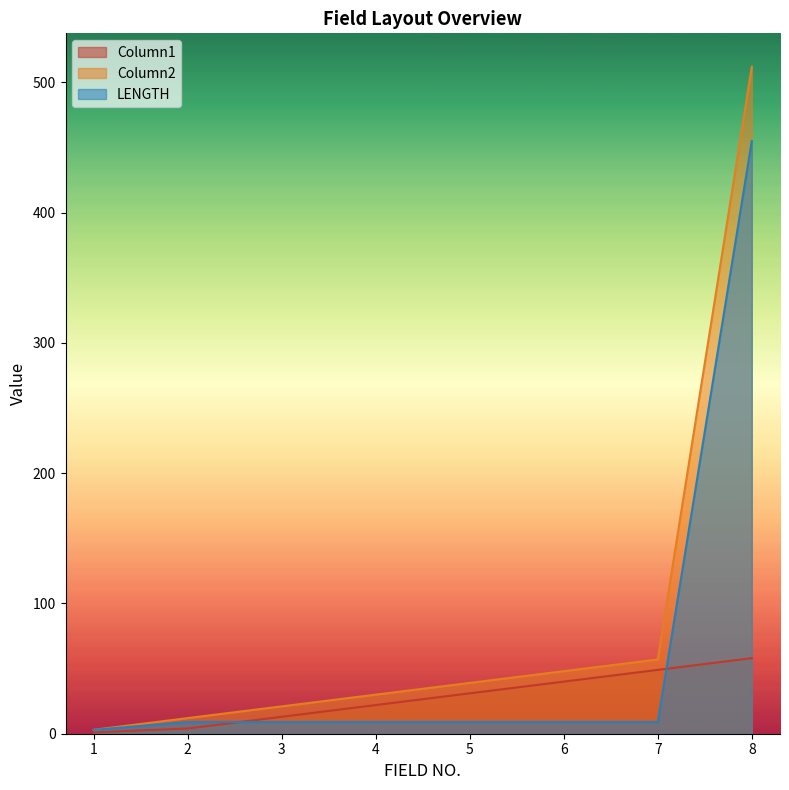

What is the total value across all series at 7?

115